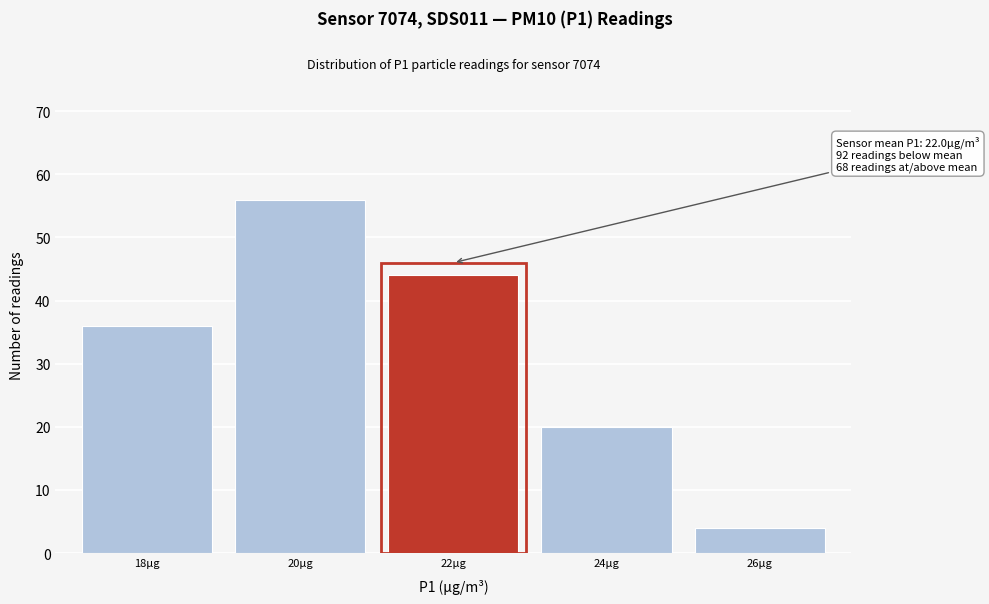

Reading left to right, list all the values displayed in this chart.

36	56	44	20	4